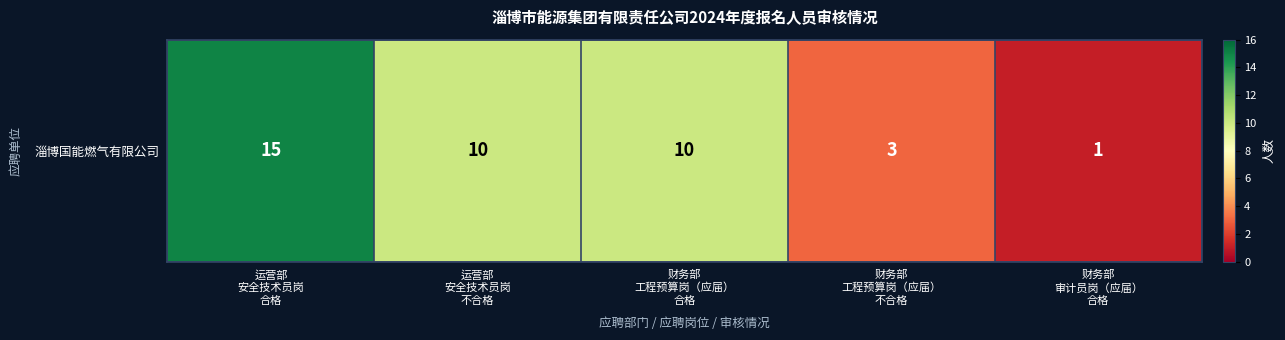

At which label does the data first exceed 10?

运营部
安全技术员岗
合格